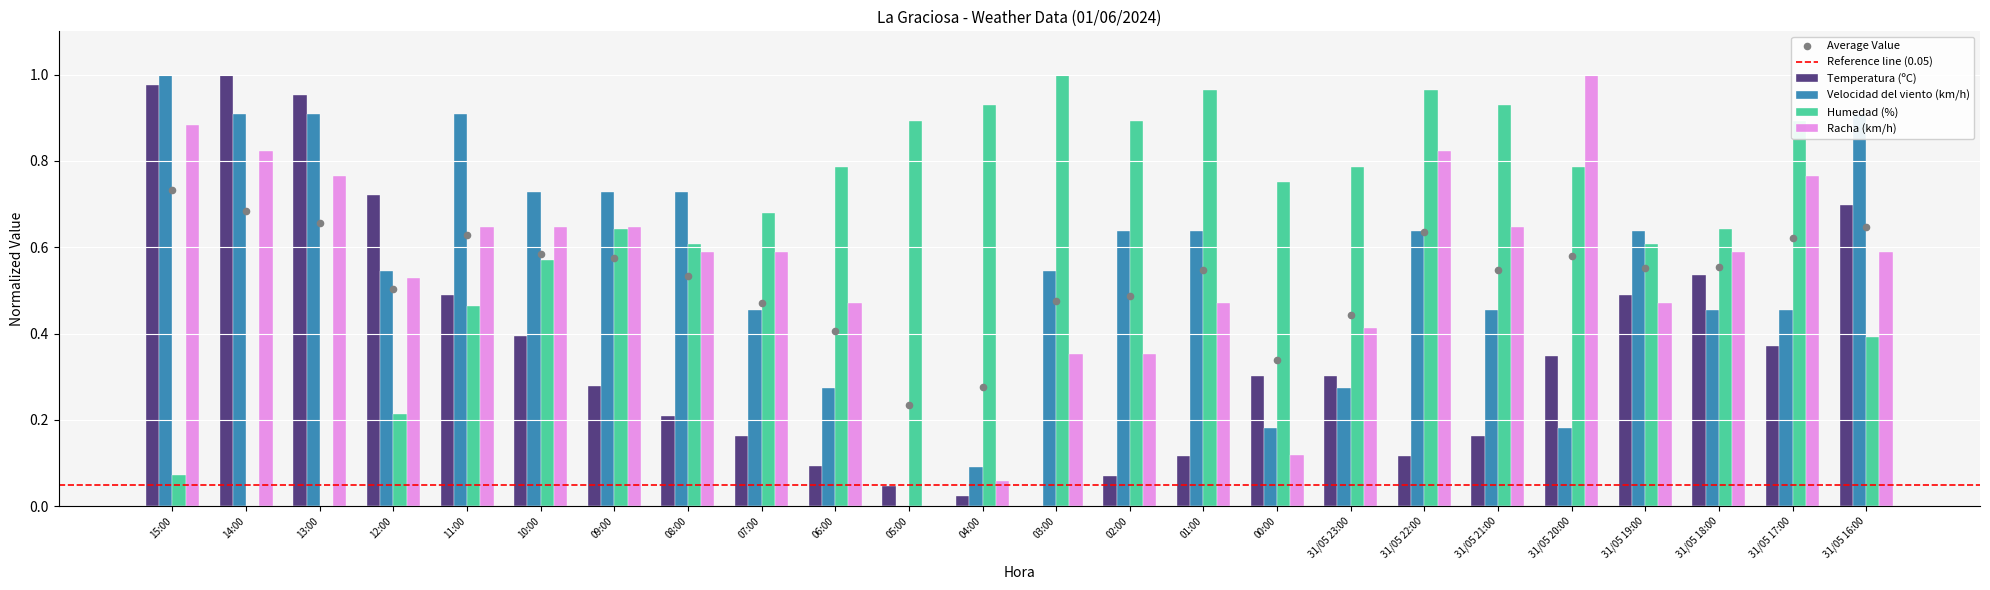

Is the value of Velocidad del viento (km/h) at 01:00 greater than the value of Racha (km/h) at 31/05 22:00?

No